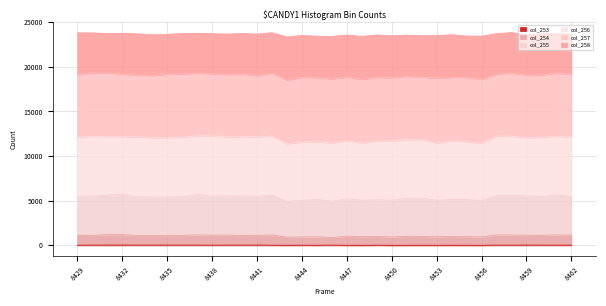

At which category does col_254 reach its first local peak?

8432